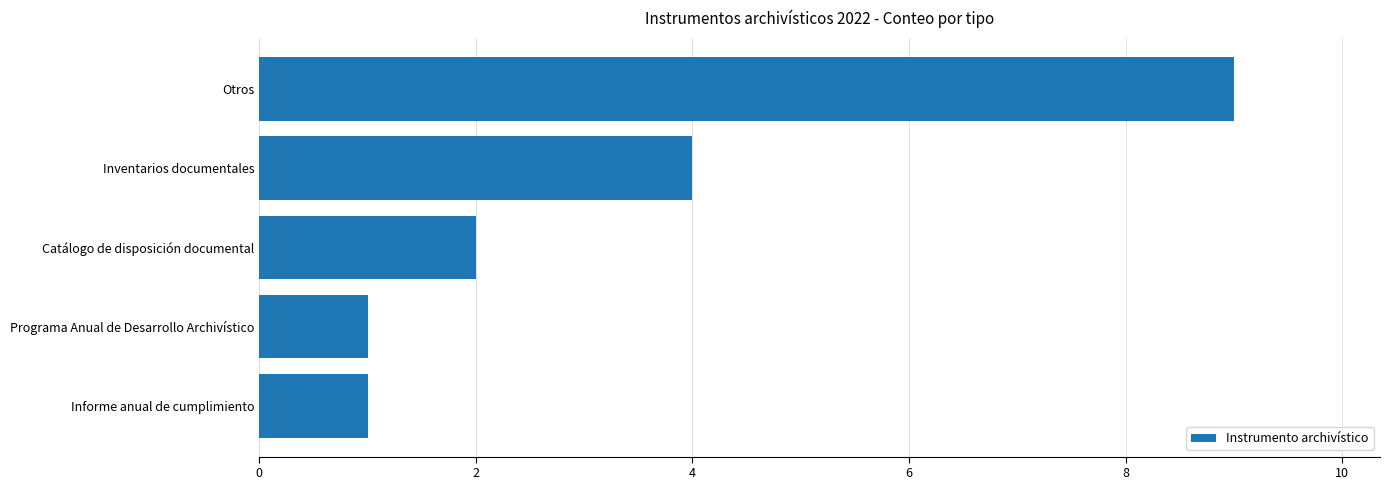

Is it true that the value at Inventarios documentales is 4?

True